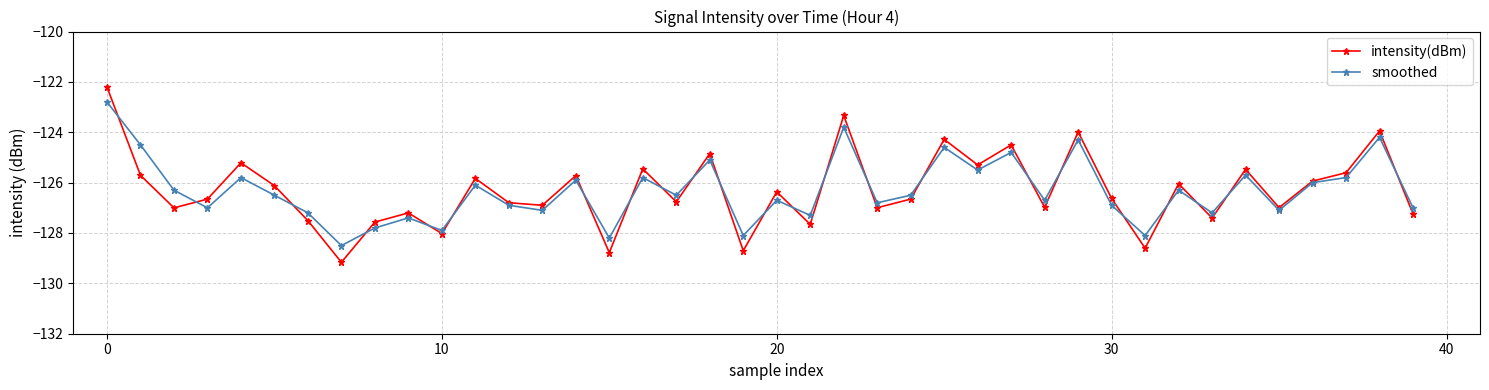

Which series has the largest range (max minus min)?

intensity(dBm)